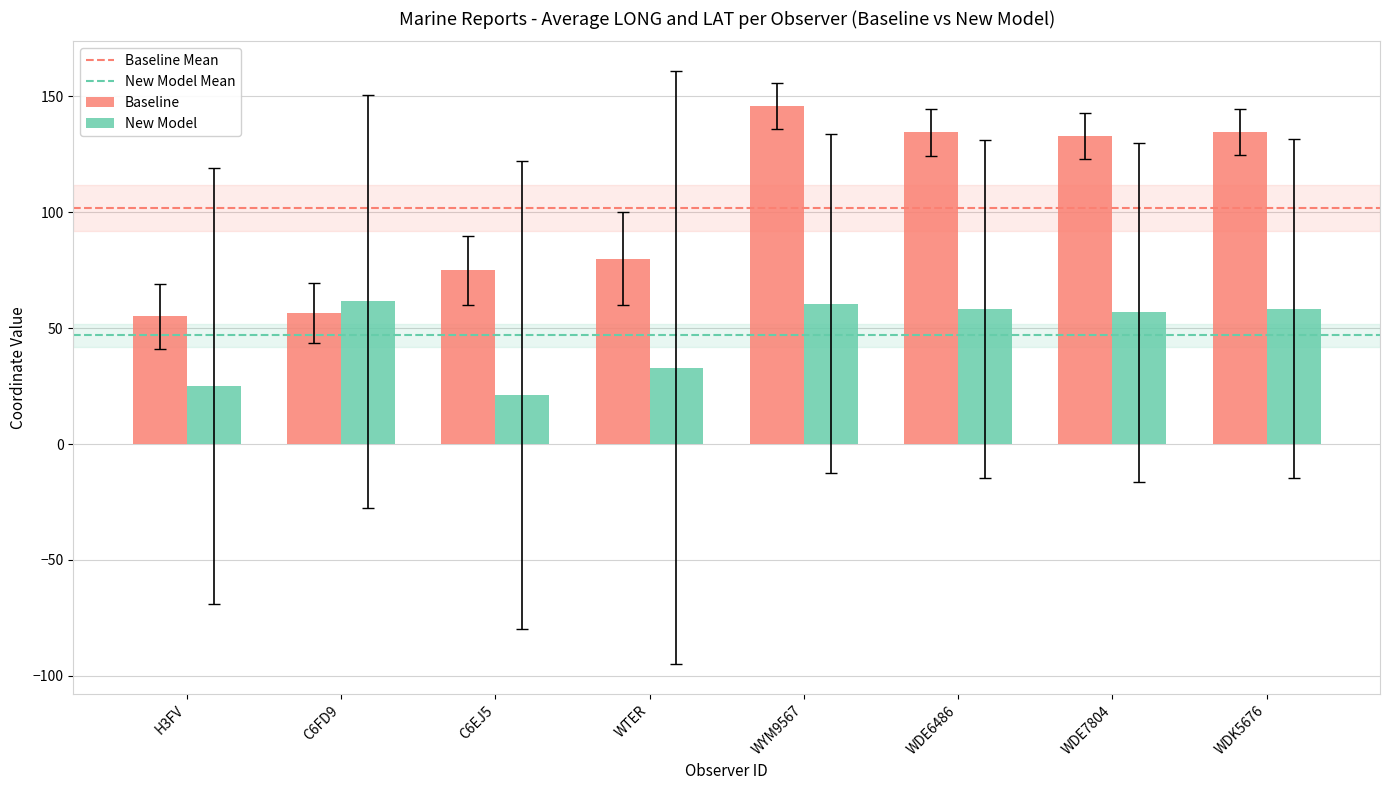

Read the Baseline value at C6EJ5.

74.9